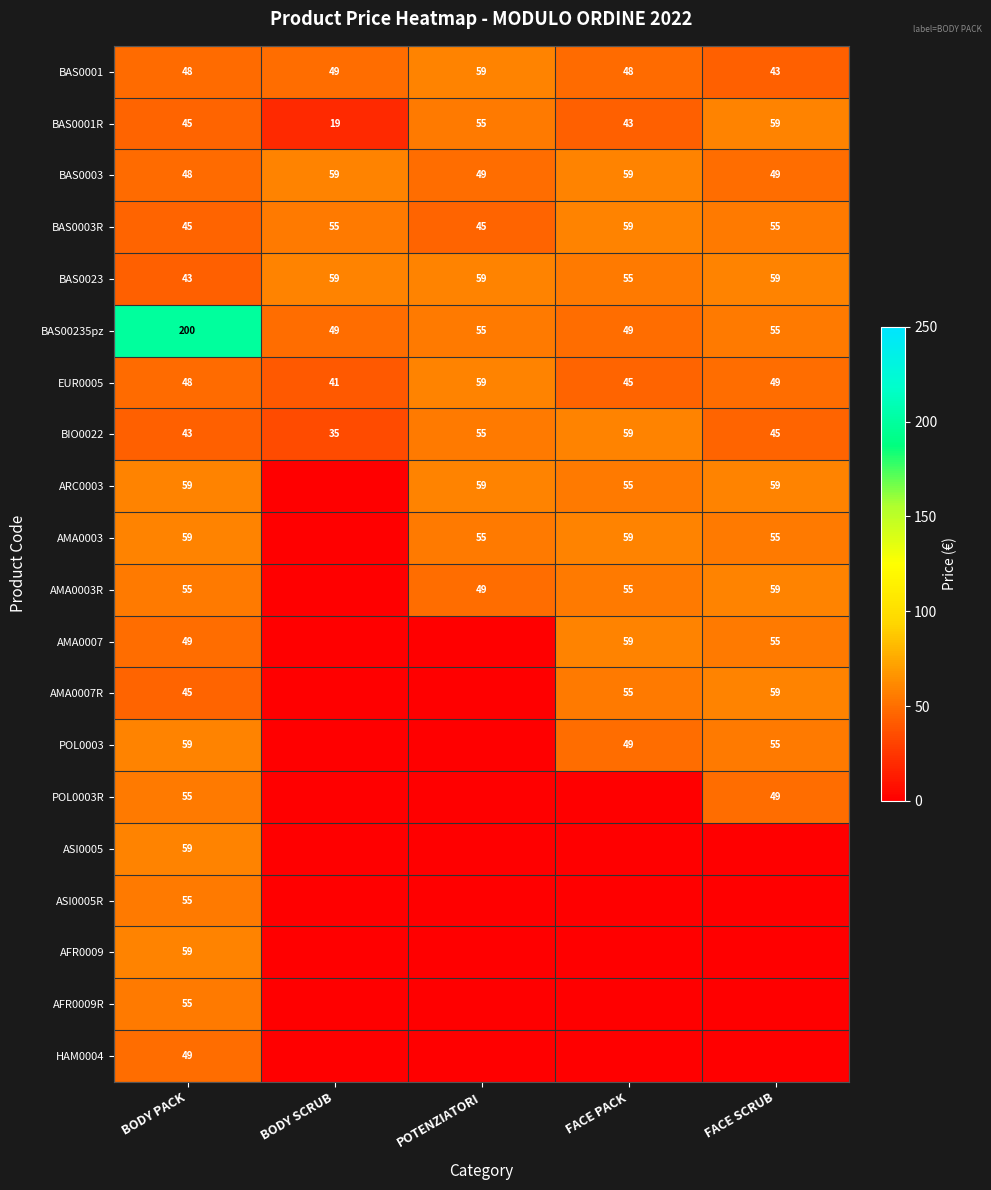

What value does the BAS0023 series have at FACE SCRUB, to the nearest 10?

60